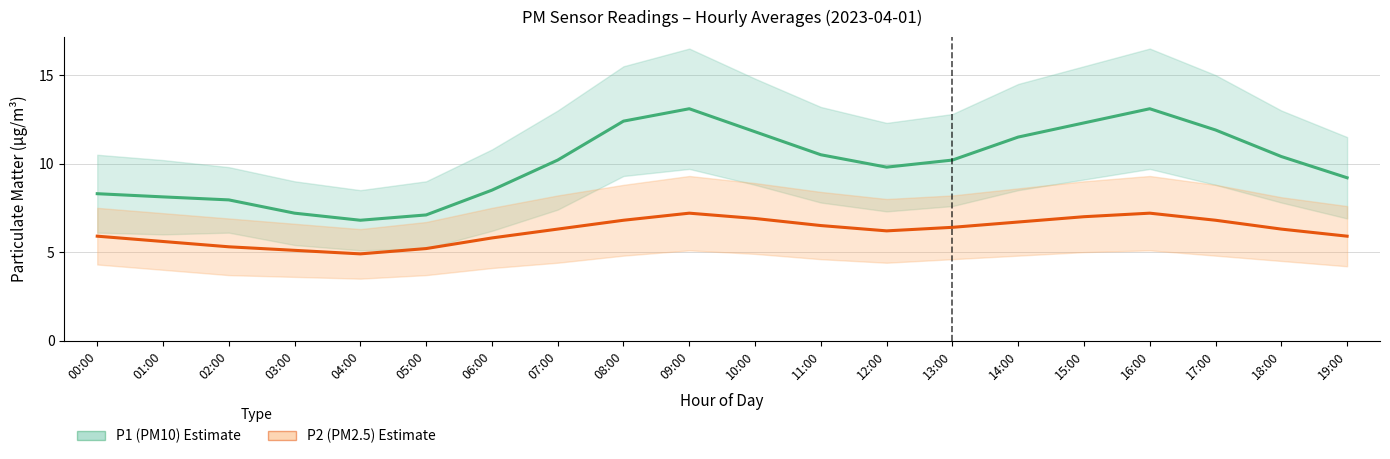

At which category does the chart reach its peak across all series?

09:00